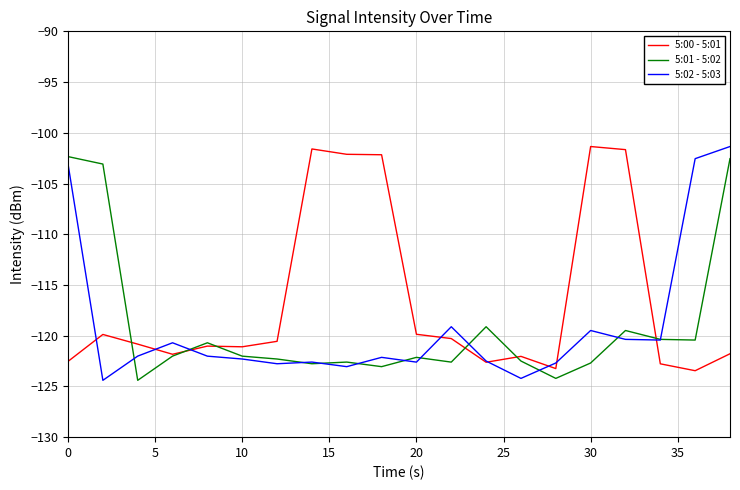

What is the greatest value displayed?

-101.4